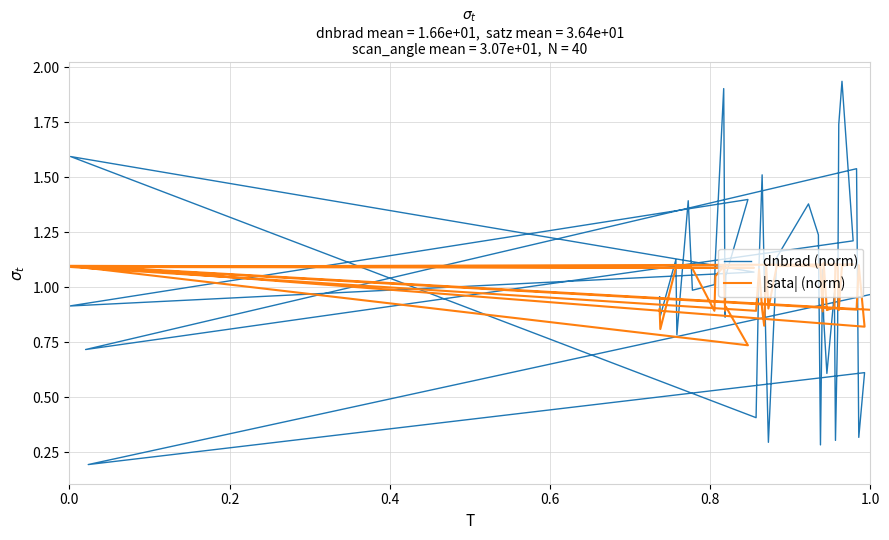

Which series has the largest total across all categories?

dnbrad (norm)